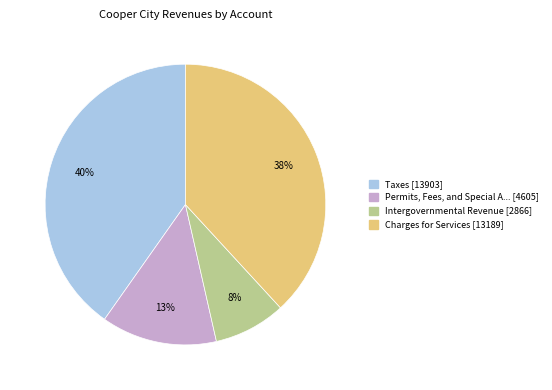

Is there any slice that represents more than half of the pie?

No